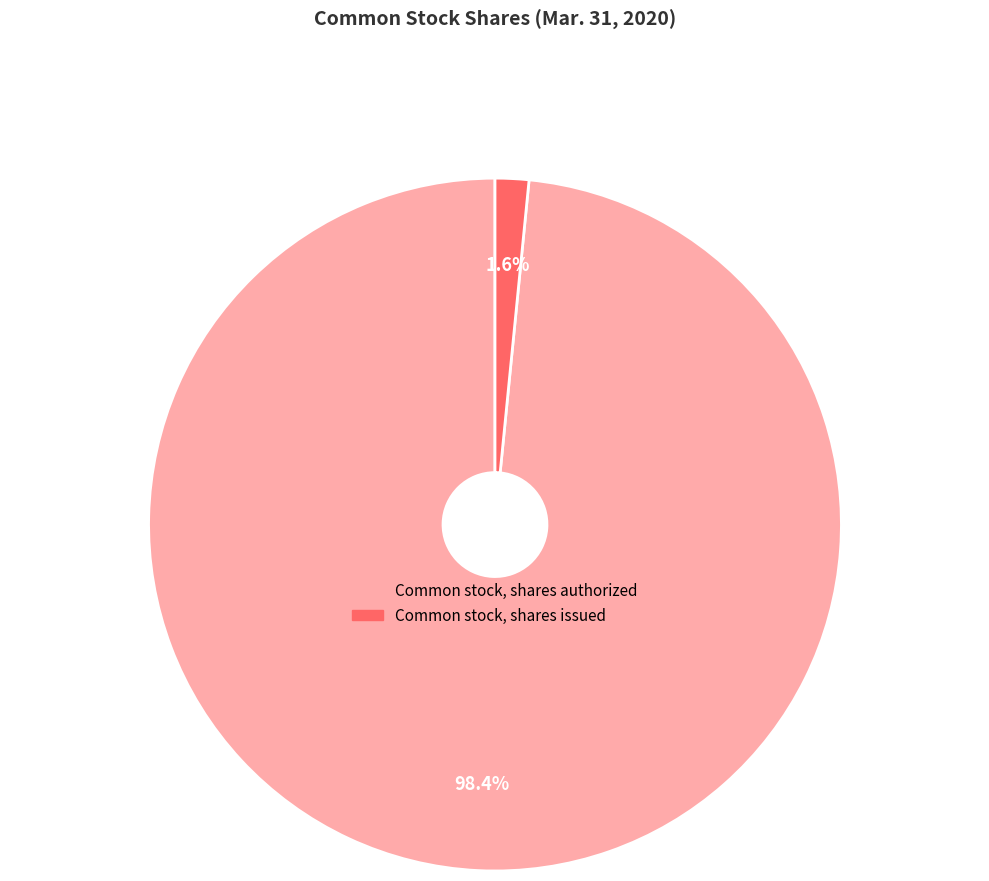

To the nearest percent, what portion does Common stock, shares authorized represent?

98%